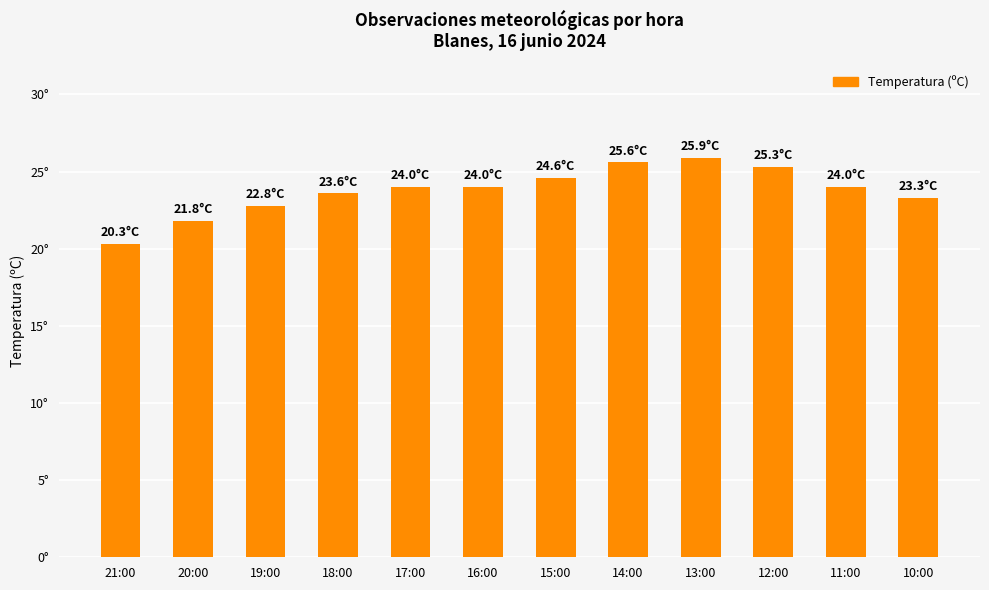

Does the chart contain any negative values?

No